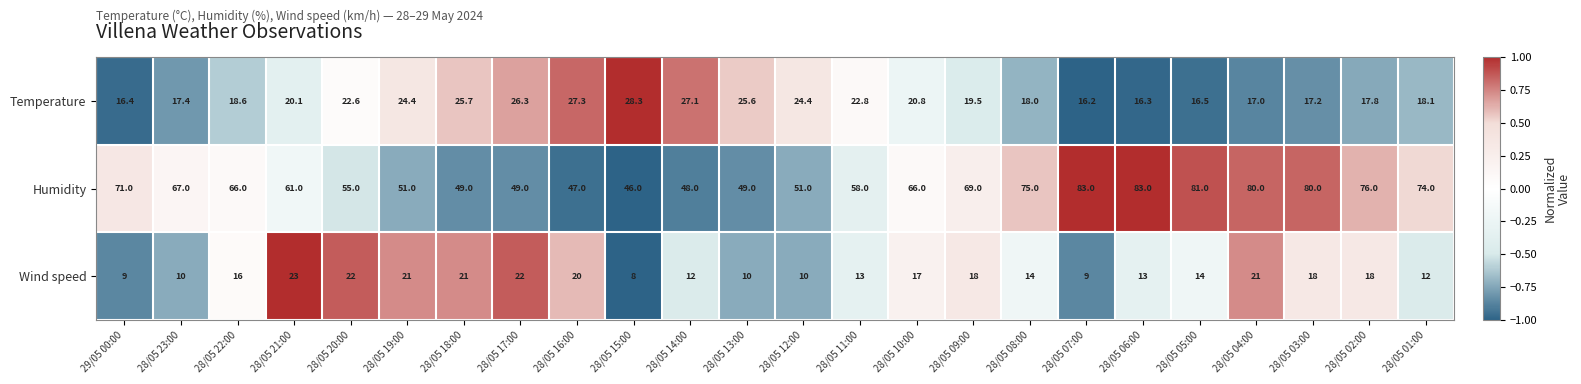

Which series has the widest spread of values?

Humidity